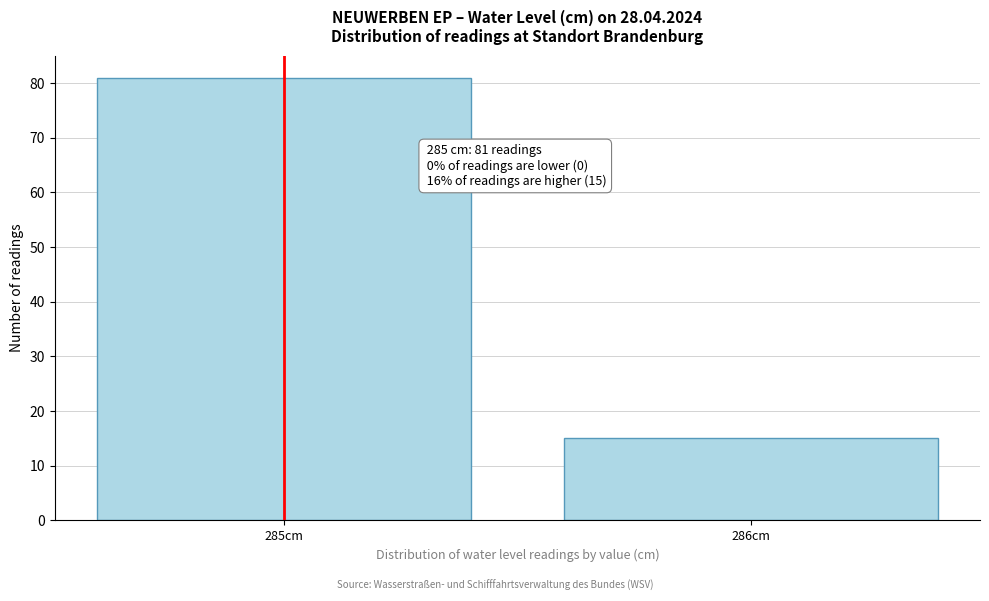

Reading right to left, list all the values displayed in this chart.

15	81